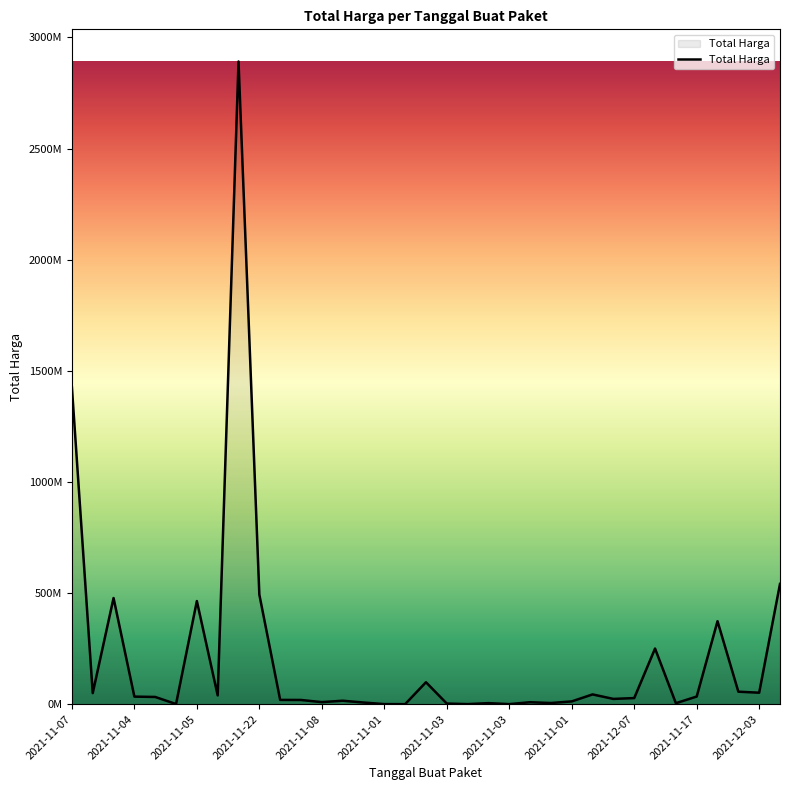

Is this an area chart (filled region under the line)?

Yes